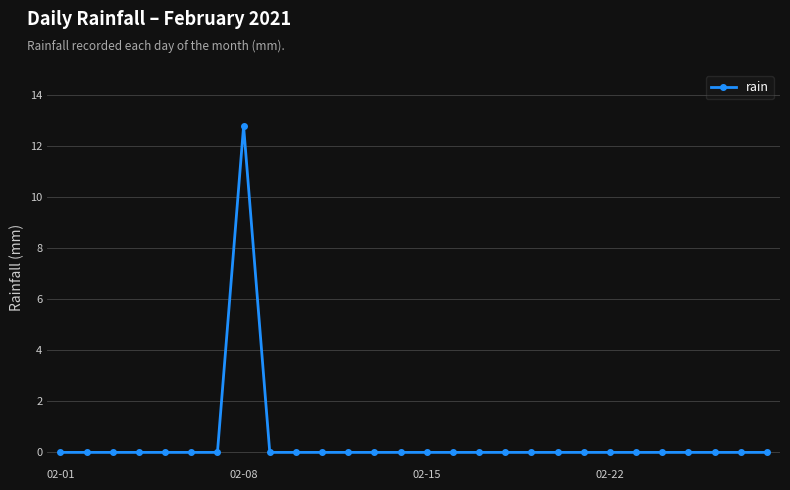

What is the maximum value shown in the chart?

12.8